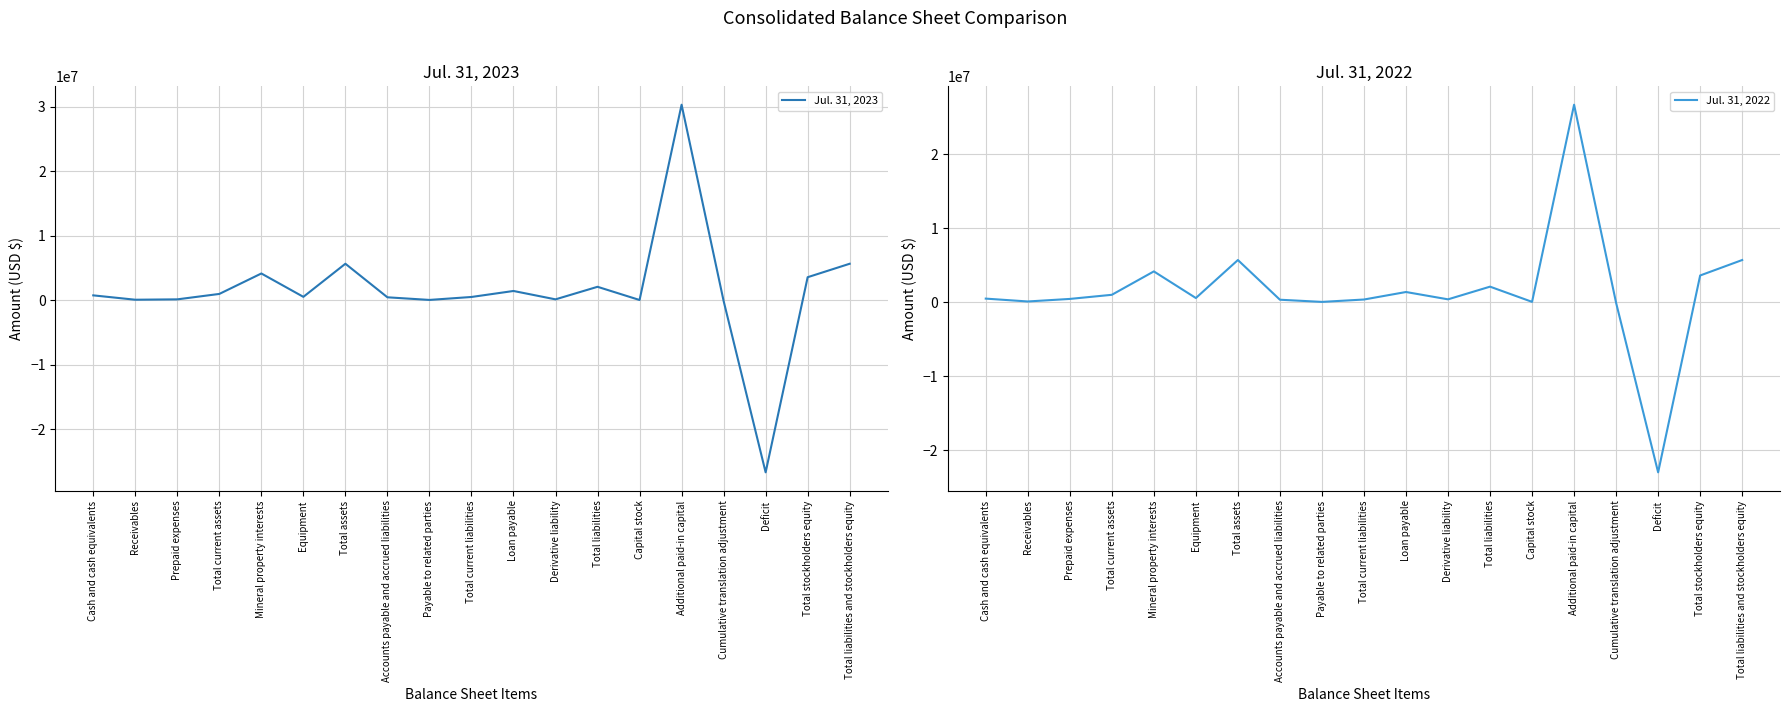

What is the label of the 5th point from the right?

Additional paid-in capital